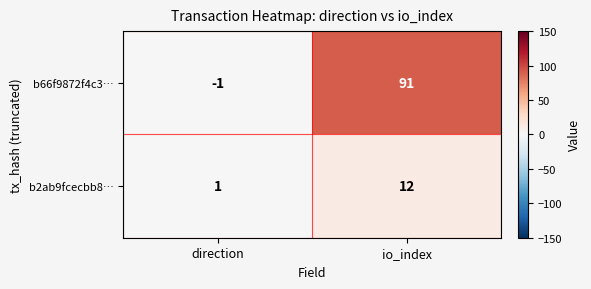

List the series in order of their overall mean, lowest first.

b2ab9fcecbb8…, b66f9872f4c3…